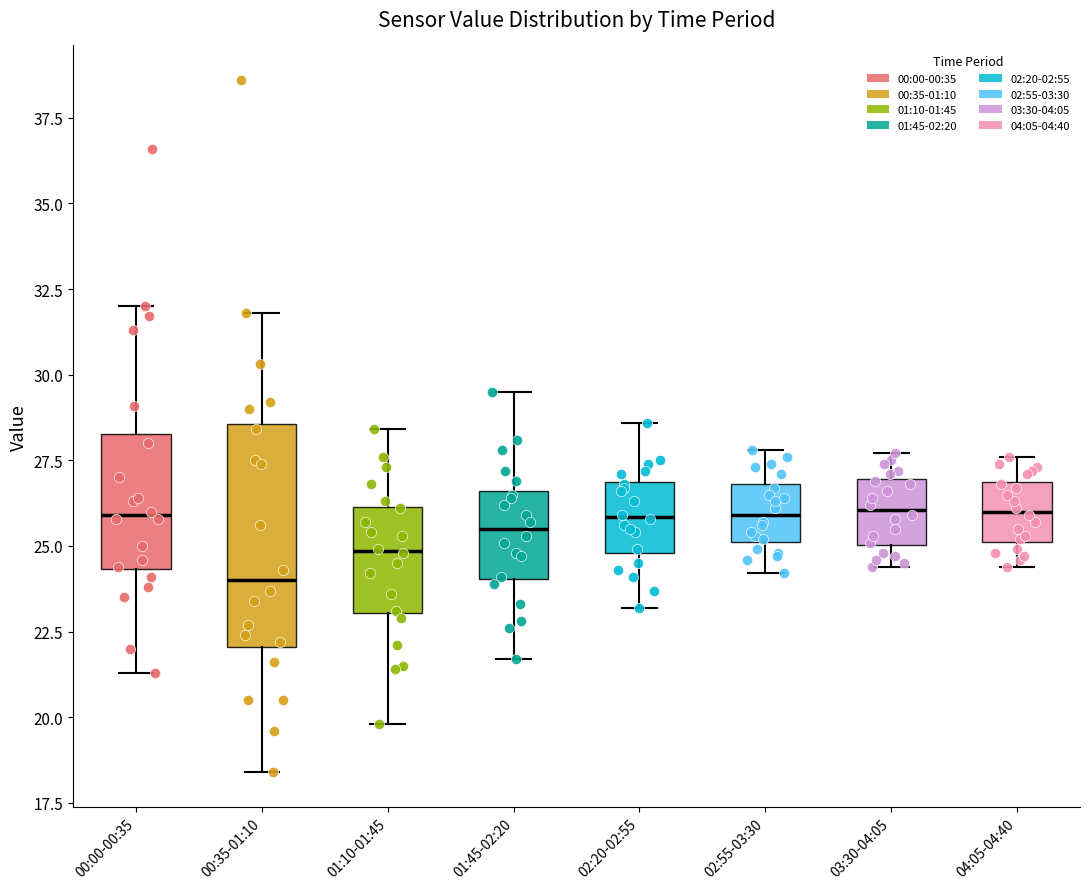

Reading left to right, transcribe this box plot: for each box, give where its median line is, the range the box spans, and where its two whiskers end, as read against the y-axis. The values are not printed on the chart, so give them approximately, as read against the axis.

00:00-00:35: median 26.0, box 24.5 to 28.5, whiskers 21.5 to 32.0
00:35-01:10: median 24.0, box 22.0 to 28.5, whiskers 18.5 to 32.0
01:10-01:45: median 25.0, box 23.0 to 26.0, whiskers 20.0 to 28.5
01:45-02:20: median 25.5, box 24.0 to 26.5, whiskers 21.5 to 29.5
02:20-02:55: median 26.0, box 25.0 to 27.0, whiskers 23.0 to 28.5
02:55-03:30: median 26.0, box 25.0 to 27.0, whiskers 24.0 to 28.0
03:30-04:05: median 26.0, box 25.0 to 27.0, whiskers 24.5 to 27.5
04:05-04:40: median 26.0, box 25.0 to 27.0, whiskers 24.5 to 27.5